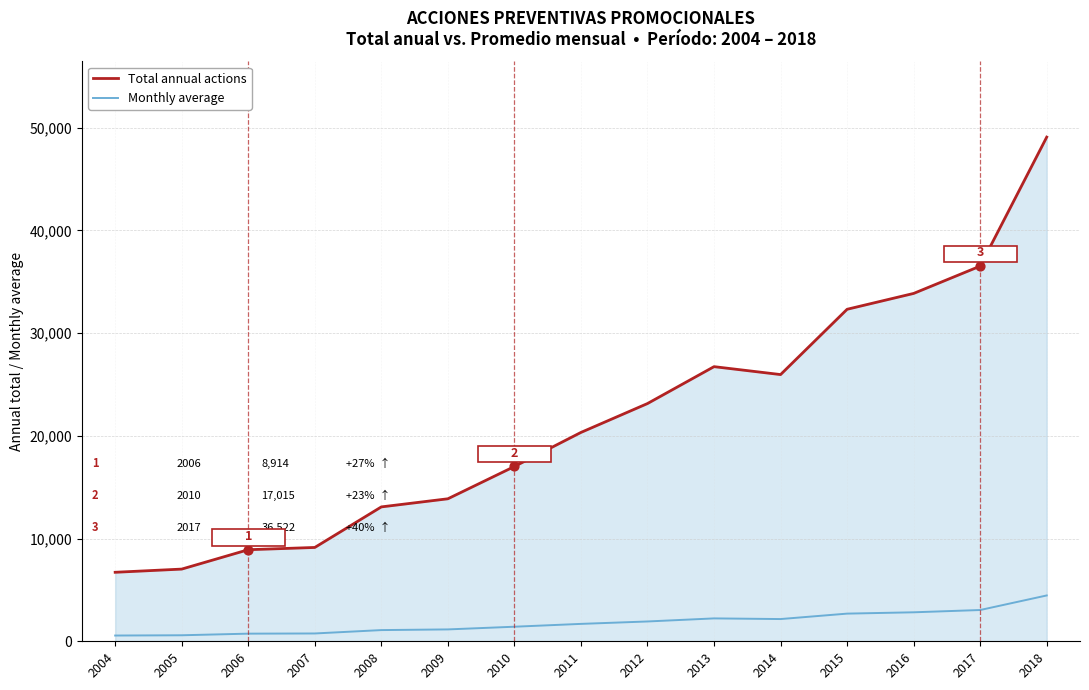

Which series has the largest range (max minus min)?

Total annual actions